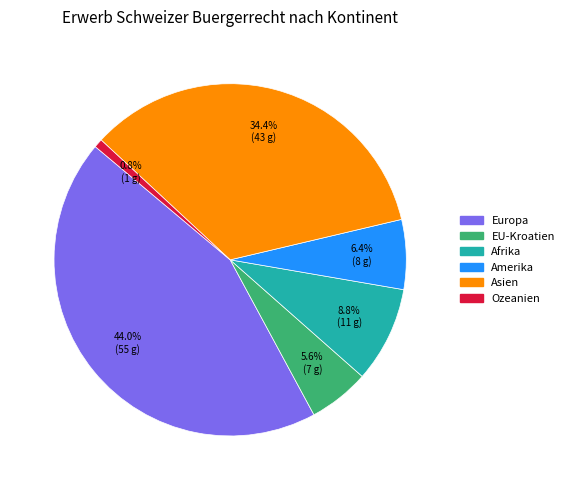

Does any single category account for the majority?

No